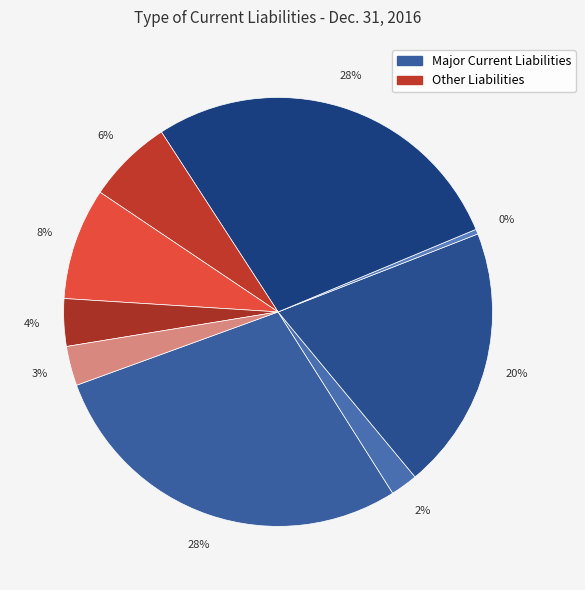

How many segments does this pie chart have?

9